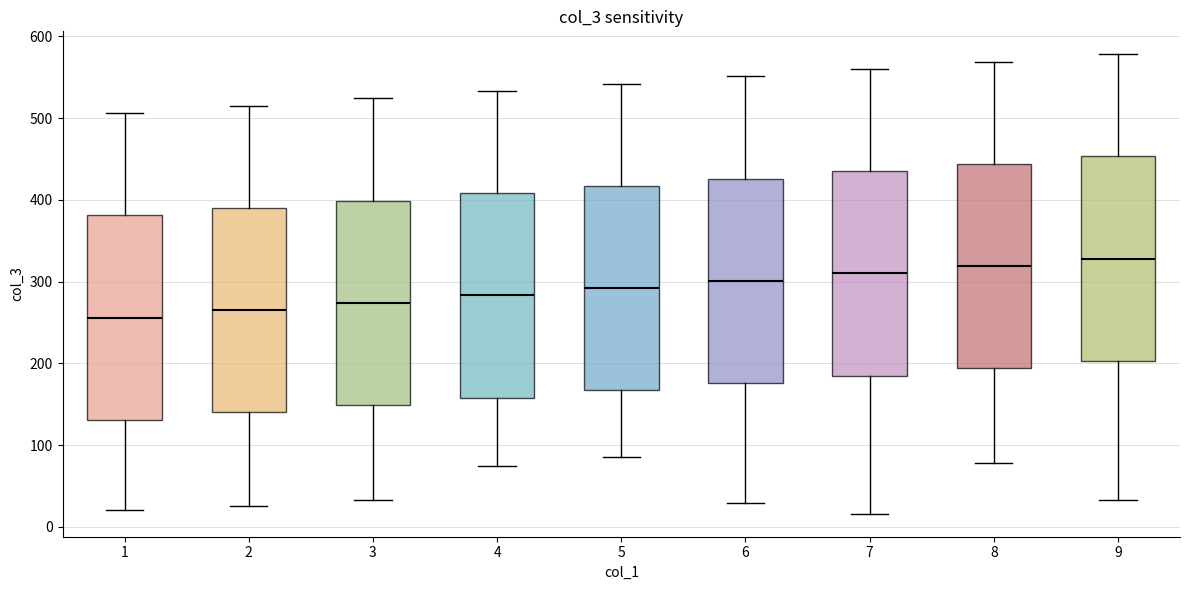

Reading left to right, transcribe this box plot: for each box, give where its median line is, the range the box spans, and where its two whiskers end, as read against the y-axis. The values are not printed on the chart, so give them approximately, as read against the axis.

1: median 260, box 130 to 380, whiskers 20 to 510
2: median 270, box 140 to 390, whiskers 30 to 520
3: median 270, box 150 to 400, whiskers 30 to 520
4: median 280, box 160 to 410, whiskers 70 to 530
5: median 290, box 170 to 420, whiskers 90 to 540
6: median 300, box 180 to 430, whiskers 30 to 550
7: median 310, box 190 to 440, whiskers 20 to 560
8: median 320, box 190 to 440, whiskers 80 to 570
9: median 330, box 200 to 450, whiskers 30 to 580